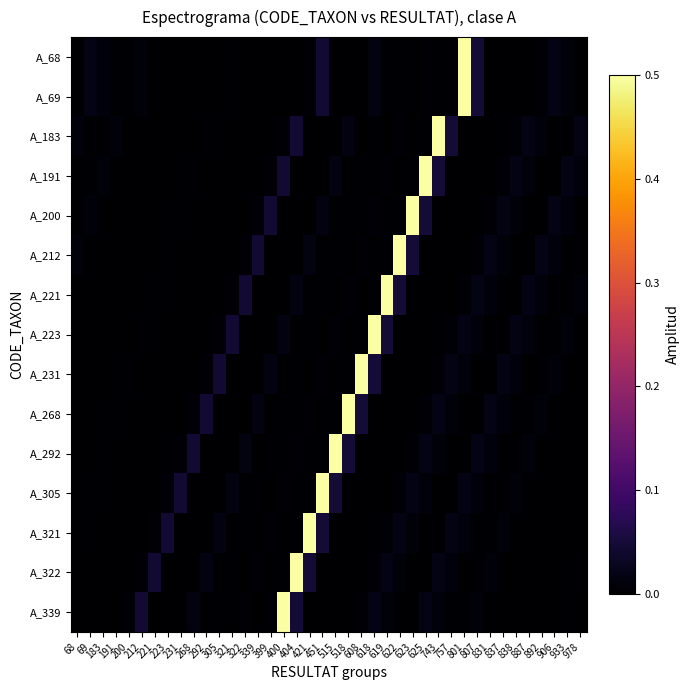

Reading right to left, what are all the values shown in this chart?

A_68: 978=0.0	933=0.0	906=0.0	892=0.0	887=0.0	838=0.0	837=0.0	831=0.0	807=0.0	801=1.0	757=0.0	743=0.0	625=0.0	623=0.0	622=0.0	619=0.0	618=0.0	608=0.0	518=0.0	515=0.0	451=0.0	421=0.0	404=0.0	400=0.0	399=0.0	339=0.0	322=0.0	321=0.0	305=0.0	292=0.0	268=0.0	231=0.0	223=0.0	221=0.0	212=0.0	200=0.0	191=0.0	183=0.0	69=0.0	68=0.0
A_69: 978=0.0	933=0.0	906=0.0	892=0.0	887=0.0	838=0.0	837=0.0	831=0.0	807=0.0	801=1.0	757=0.0	743=0.0	625=0.0	623=0.0	622=0.0	619=0.0	618=0.0	608=0.0	518=0.0	515=0.0	451=0.0	421=0.0	404=0.0	400=0.0	399=0.0	339=0.0	322=0.0	321=0.0	305=0.0	292=0.0	268=0.0	231=0.0	223=0.0	221=0.0	212=0.0	200=0.0	191=0.0	183=0.0	69=0.0	68=0.0
A_183: 978=0.0	933=0.0	906=0.0	892=0.0	887=0.0	838=0.0	837=0.0	831=0.0	807=0.0	801=0.0	757=0.0	743=1.0	625=0.0	623=0.0	622=0.0	619=0.0	618=0.0	608=0.0	518=0.0	515=0.0	451=0.0	421=0.0	404=0.0	400=0.0	399=0.0	339=0.0	322=0.0	321=0.0	305=0.0	292=0.0	268=0.0	231=0.0	223=0.0	221=0.0	212=0.0	200=0.0	191=0.0	183=0.0	69=0.0	68=0.0
A_191: 978=0.0	933=0.0	906=0.0	892=0.0	887=0.0	838=0.0	837=0.0	831=0.0	807=0.0	801=0.0	757=0.0	743=0.0	625=1.0	623=0.0	622=0.0	619=0.0	618=0.0	608=0.0	518=0.0	515=0.0	451=0.0	421=0.0	404=0.0	400=0.0	399=0.0	339=0.0	322=0.0	321=0.0	305=0.0	292=0.0	268=0.0	231=0.0	223=0.0	221=0.0	212=0.0	200=0.0	191=0.0	183=0.0	69=0.0	68=0.0
A_200: 978=0.0	933=0.0	906=0.0	892=0.0	887=0.0	838=0.0	837=0.0	831=0.0	807=0.0	801=0.0	757=0.0	743=0.0	625=0.0	623=1.0	622=0.0	619=0.0	618=0.0	608=0.0	518=0.0	515=0.0	451=0.0	421=0.0	404=0.0	400=0.0	399=0.0	339=0.0	322=0.0	321=0.0	305=0.0	292=0.0	268=0.0	231=0.0	223=0.0	221=0.0	212=0.0	200=0.0	191=0.0	183=0.0	69=0.0	68=0.0
A_212: 978=0.0	933=0.0	906=0.0	892=0.0	887=0.0	838=0.0	837=0.0	831=0.0	807=0.0	801=0.0	757=0.0	743=0.0	625=0.0	623=0.0	622=1.0	619=0.0	618=0.0	608=0.0	518=0.0	515=0.0	451=0.0	421=0.0	404=0.0	400=0.0	399=0.0	339=0.0	322=0.0	321=0.0	305=0.0	292=0.0	268=0.0	231=0.0	223=0.0	221=0.0	212=0.0	200=0.0	191=0.0	183=0.0	69=0.0	68=0.0
A_221: 978=0.0	933=0.0	906=0.0	892=0.0	887=0.0	838=0.0	837=0.0	831=0.0	807=0.0	801=0.0	757=0.0	743=0.0	625=0.0	623=0.0	622=0.0	619=1.0	618=0.0	608=0.0	518=0.0	515=0.0	451=0.0	421=0.0	404=0.0	400=0.0	399=0.0	339=0.0	322=0.0	321=0.0	305=0.0	292=0.0	268=0.0	231=0.0	223=0.0	221=0.0	212=0.0	200=0.0	191=0.0	183=0.0	69=0.0	68=0.0
A_223: 978=0.0	933=0.0	906=0.0	892=0.0	887=0.0	838=0.0	837=0.0	831=0.0	807=0.0	801=0.0	757=0.0	743=0.0	625=0.0	623=0.0	622=0.0	619=0.0	618=1.0	608=0.0	518=0.0	515=0.0	451=0.0	421=0.0	404=0.0	400=0.0	399=0.0	339=0.0	322=0.0	321=0.0	305=0.0	292=0.0	268=0.0	231=0.0	223=0.0	221=0.0	212=0.0	200=0.0	191=0.0	183=0.0	69=0.0	68=0.0
A_231: 978=0.0	933=0.0	906=0.0	892=0.0	887=0.0	838=0.0	837=0.0	831=0.0	807=0.0	801=0.0	757=0.0	743=0.0	625=0.0	623=0.0	622=0.0	619=0.0	618=0.0	608=1.0	518=0.0	515=0.0	451=0.0	421=0.0	404=0.0	400=0.0	399=0.0	339=0.0	322=0.0	321=0.0	305=0.0	292=0.0	268=0.0	231=0.0	223=0.0	221=0.0	212=0.0	200=0.0	191=0.0	183=0.0	69=0.0	68=0.0
A_268: 978=0.0	933=0.0	906=0.0	892=0.0	887=0.0	838=0.0	837=0.0	831=0.0	807=0.0	801=0.0	757=0.0	743=0.0	625=0.0	623=0.0	622=0.0	619=0.0	618=0.0	608=0.0	518=1.0	515=0.0	451=0.0	421=0.0	404=0.0	400=0.0	399=0.0	339=0.0	322=0.0	321=0.0	305=0.0	292=0.0	268=0.0	231=0.0	223=0.0	221=0.0	212=0.0	200=0.0	191=0.0	183=0.0	69=0.0	68=0.0
A_292: 978=0.0	933=0.0	906=0.0	892=0.0	887=0.0	838=0.0	837=0.0	831=0.0	807=0.0	801=0.0	757=0.0	743=0.0	625=0.0	623=0.0	622=0.0	619=0.0	618=0.0	608=0.0	518=0.0	515=1.0	451=0.0	421=0.0	404=0.0	400=0.0	399=0.0	339=0.0	322=0.0	321=0.0	305=0.0	292=0.0	268=0.0	231=0.0	223=0.0	221=0.0	212=0.0	200=0.0	191=0.0	183=0.0	69=0.0	68=0.0
A_305: 978=0.0	933=0.0	906=0.0	892=0.0	887=0.0	838=0.0	837=0.0	831=0.0	807=0.0	801=0.0	757=0.0	743=0.0	625=0.0	623=0.0	622=0.0	619=0.0	618=0.0	608=0.0	518=0.0	515=0.0	451=1.0	421=0.0	404=0.0	400=0.0	399=0.0	339=0.0	322=0.0	321=0.0	305=0.0	292=0.0	268=0.0	231=0.0	223=0.0	221=0.0	212=0.0	200=0.0	191=0.0	183=0.0	69=0.0	68=0.0
A_321: 978=0.0	933=0.0	906=0.0	892=0.0	887=0.0	838=0.0	837=0.0	831=0.0	807=0.0	801=0.0	757=0.0	743=0.0	625=0.0	623=0.0	622=0.0	619=0.0	618=0.0	608=0.0	518=0.0	515=0.0	451=0.0	421=1.0	404=0.0	400=0.0	399=0.0	339=0.0	322=0.0	321=0.0	305=0.0	292=0.0	268=0.0	231=0.0	223=0.0	221=0.0	212=0.0	200=0.0	191=0.0	183=0.0	69=0.0	68=0.0
A_322: 978=0.0	933=0.0	906=0.0	892=0.0	887=0.0	838=0.0	837=0.0	831=0.0	807=0.0	801=0.0	757=0.0	743=0.0	625=0.0	623=0.0	622=0.0	619=0.0	618=0.0	608=0.0	518=0.0	515=0.0	451=0.0	421=0.0	404=1.0	400=0.0	399=0.0	339=0.0	322=0.0	321=0.0	305=0.0	292=0.0	268=0.0	231=0.0	223=0.0	221=0.0	212=0.0	200=0.0	191=0.0	183=0.0	69=0.0	68=0.0
A_339: 978=0.0	933=0.0	906=0.0	892=0.0	887=0.0	838=0.0	837=0.0	831=0.0	807=0.0	801=0.0	757=0.0	743=0.0	625=0.0	623=0.0	622=0.0	619=0.0	618=0.0	608=0.0	518=0.0	515=0.0	451=0.0	421=0.0	404=0.0	400=1.0	399=0.0	339=0.0	322=0.0	321=0.0	305=0.0	292=0.0	268=0.0	231=0.0	223=0.0	221=0.0	212=0.0	200=0.0	191=0.0	183=0.0	69=0.0	68=0.0